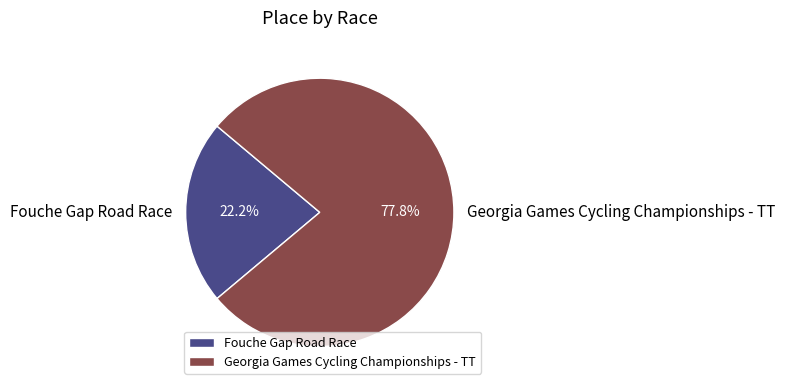

Does Georgia Games Cycling Championships - TT account for over 50% of the chart?

Yes